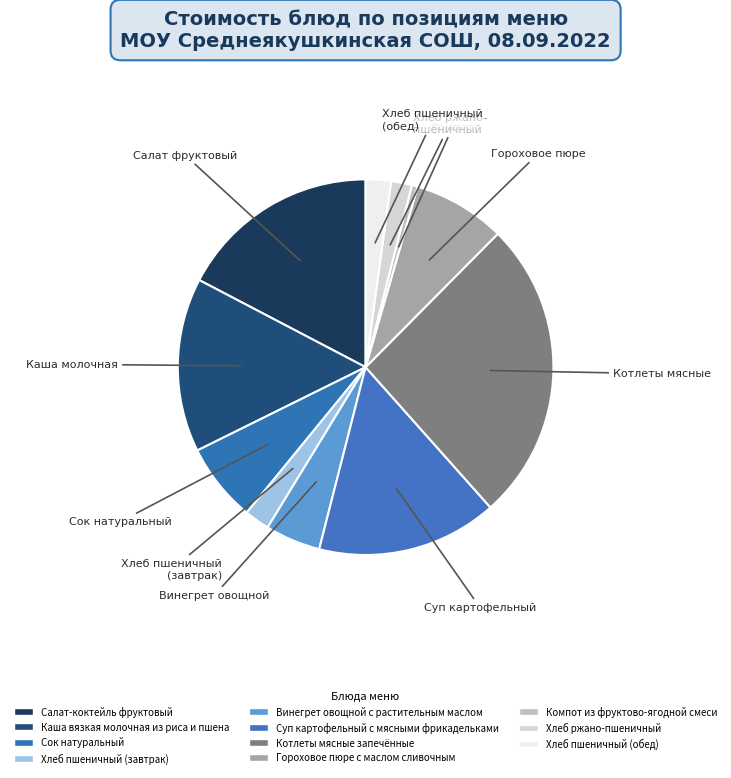

How much of the chart is everything except Хлеб пшеничный (завтрак)?

97.8%